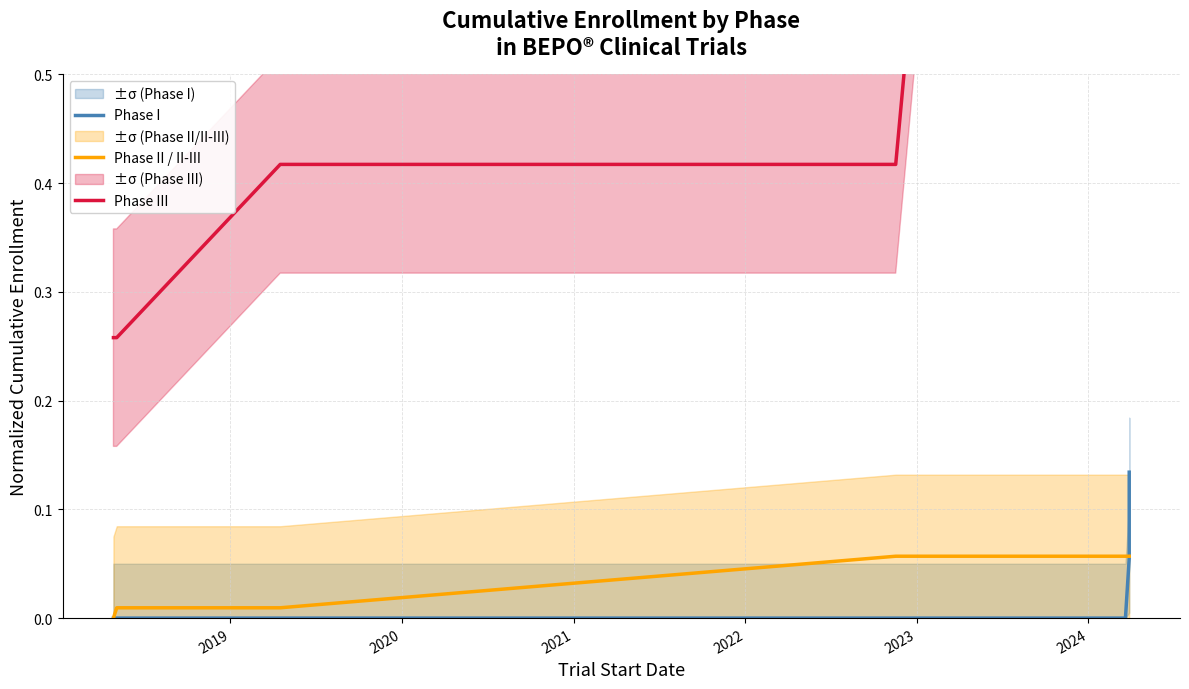

Is it true that Phase I equals 0.0 at 8?

False